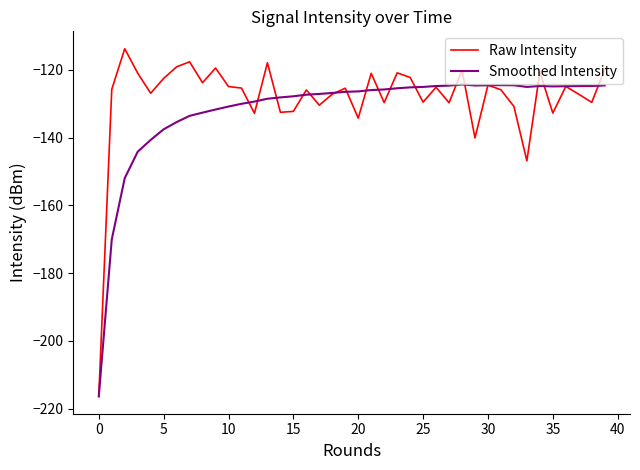

True or false: Smoothed Intensity has more than 1 interior local peaks.

True